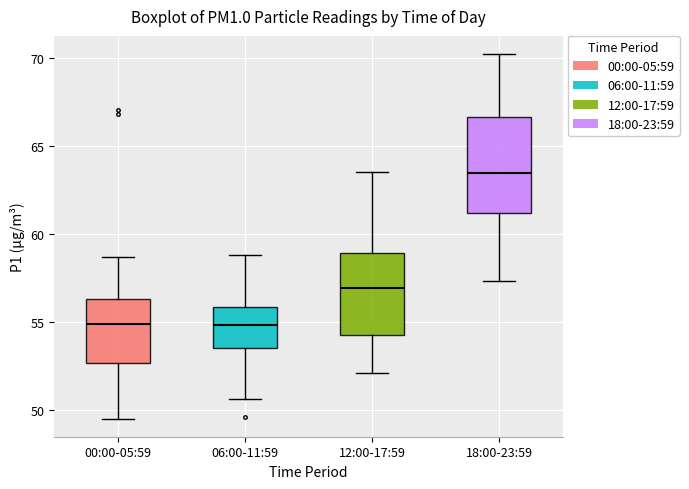

Comparing the boxes themselves (not the whiskers), which one is the tallest?

18:00-23:59